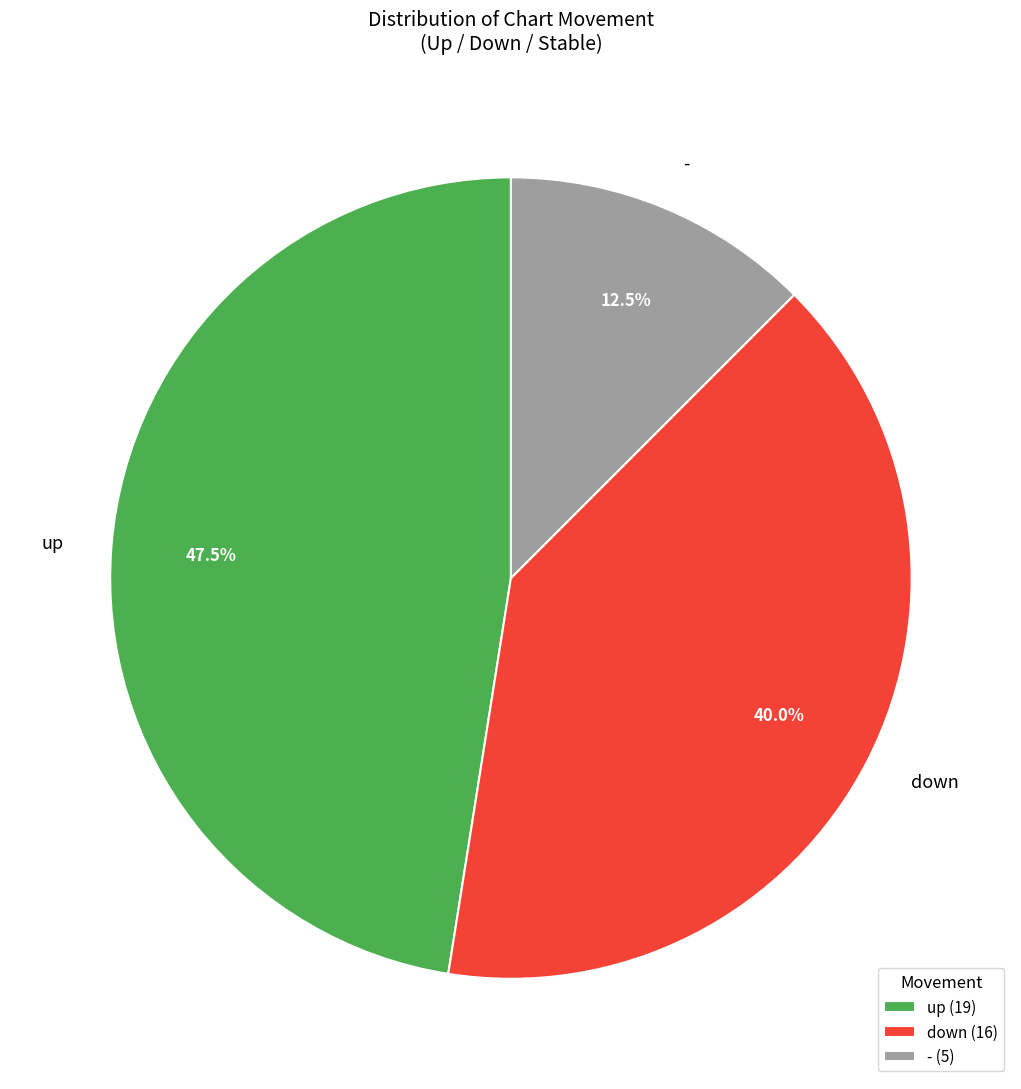

Which has a higher value, - or down?

down